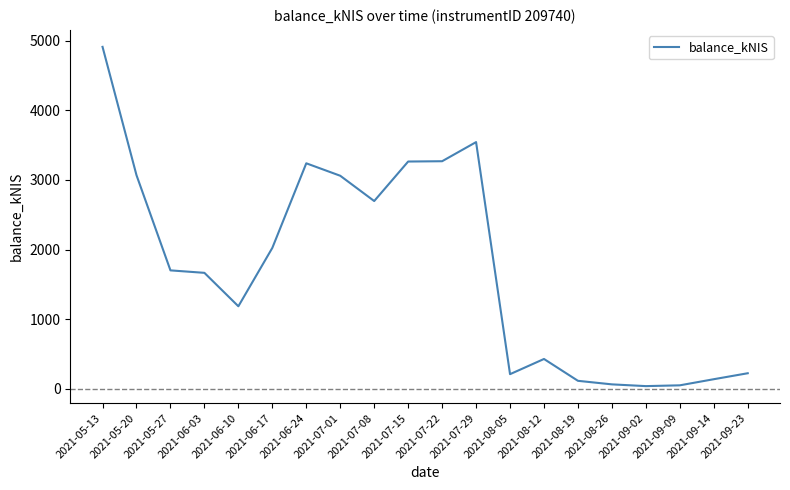

Where is the data nearest to the value 2475?

2021-07-08